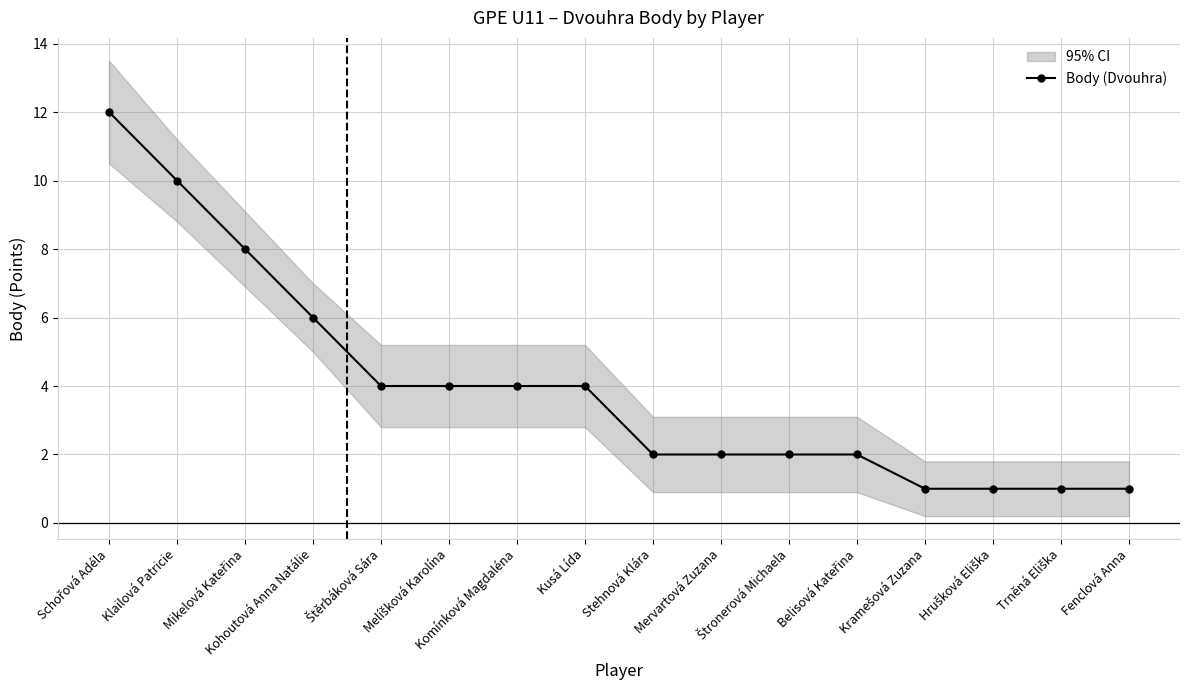

At which label does the data first exceed 4?

Schořová Adéla